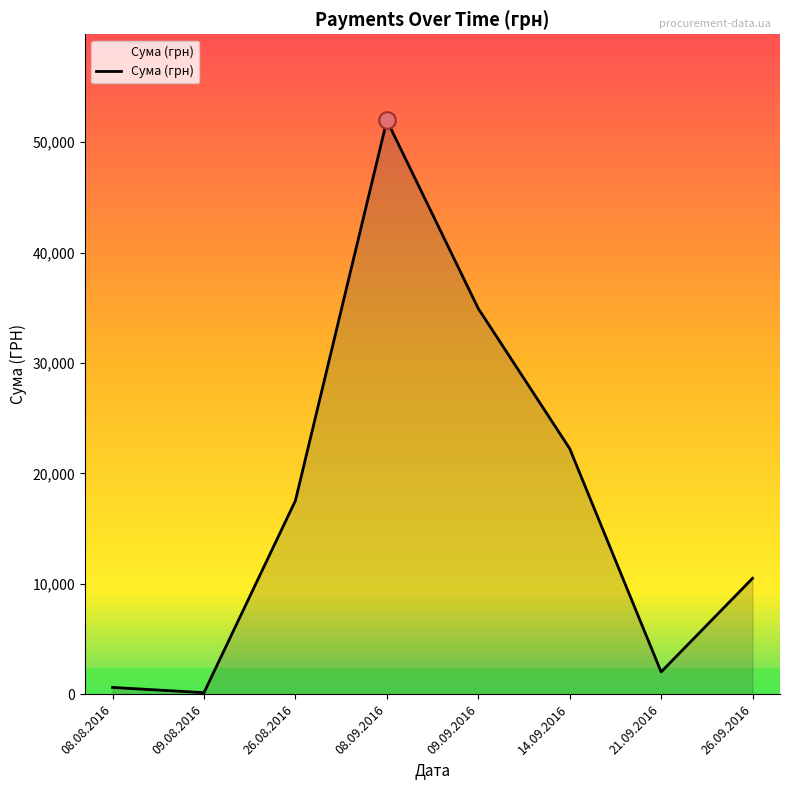

At which category does the data reach its first local peak?

08.09.2016